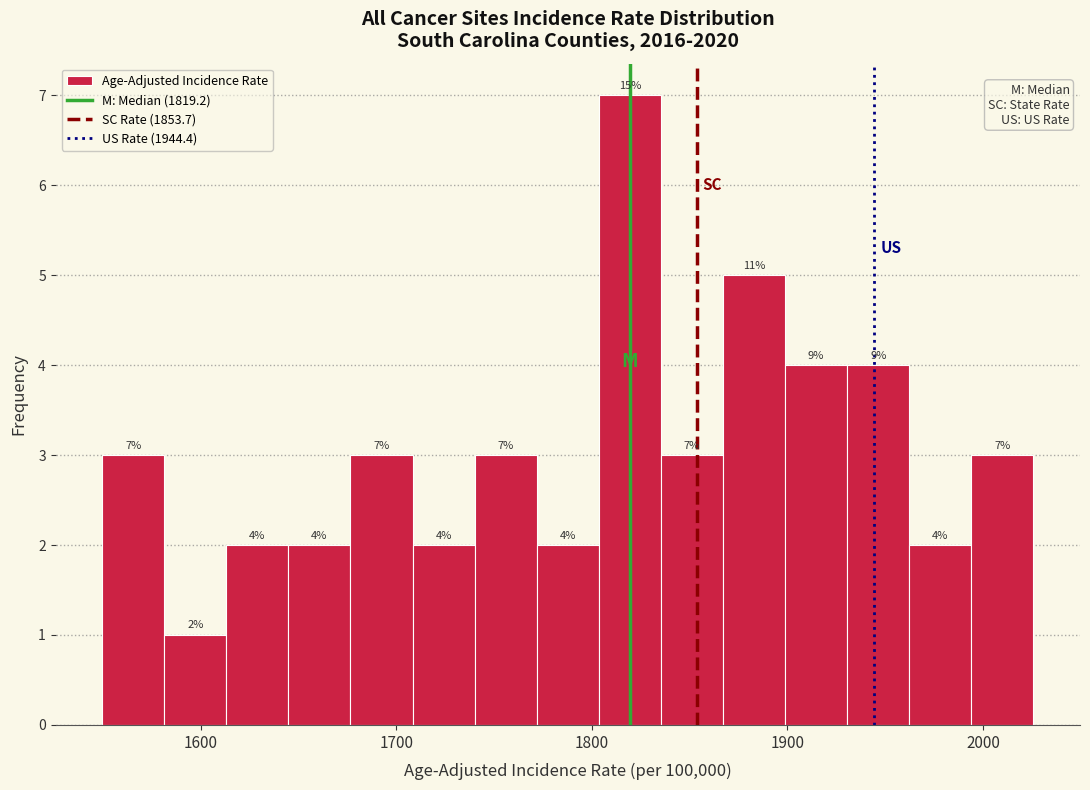

Around what value on the x-axis is the tallest bar? Give the approximate position of its centre, as read against the axis.

1820